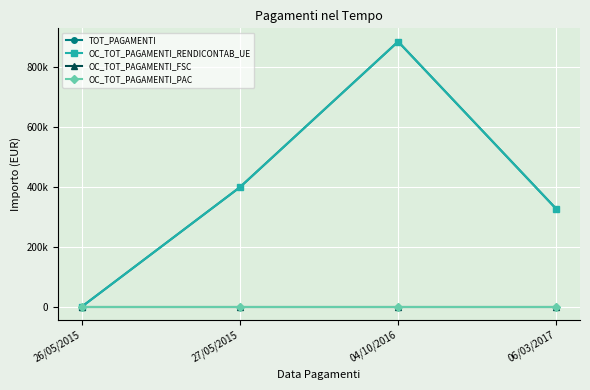

What is the label of the 1st point from the right?

06/03/2017